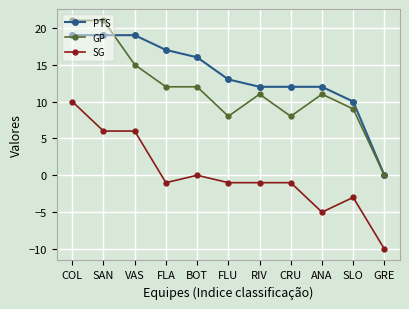

What is the difference between the GP values at ANA and GRE?

11